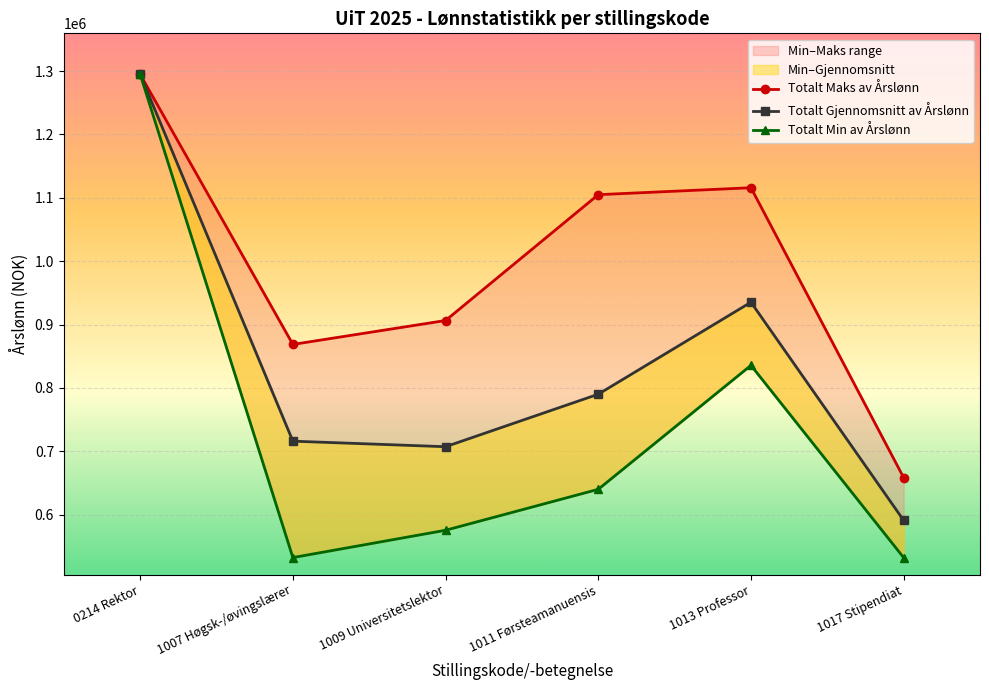

What is the sum of all Totalt Maks av Årslønn values?

5949377